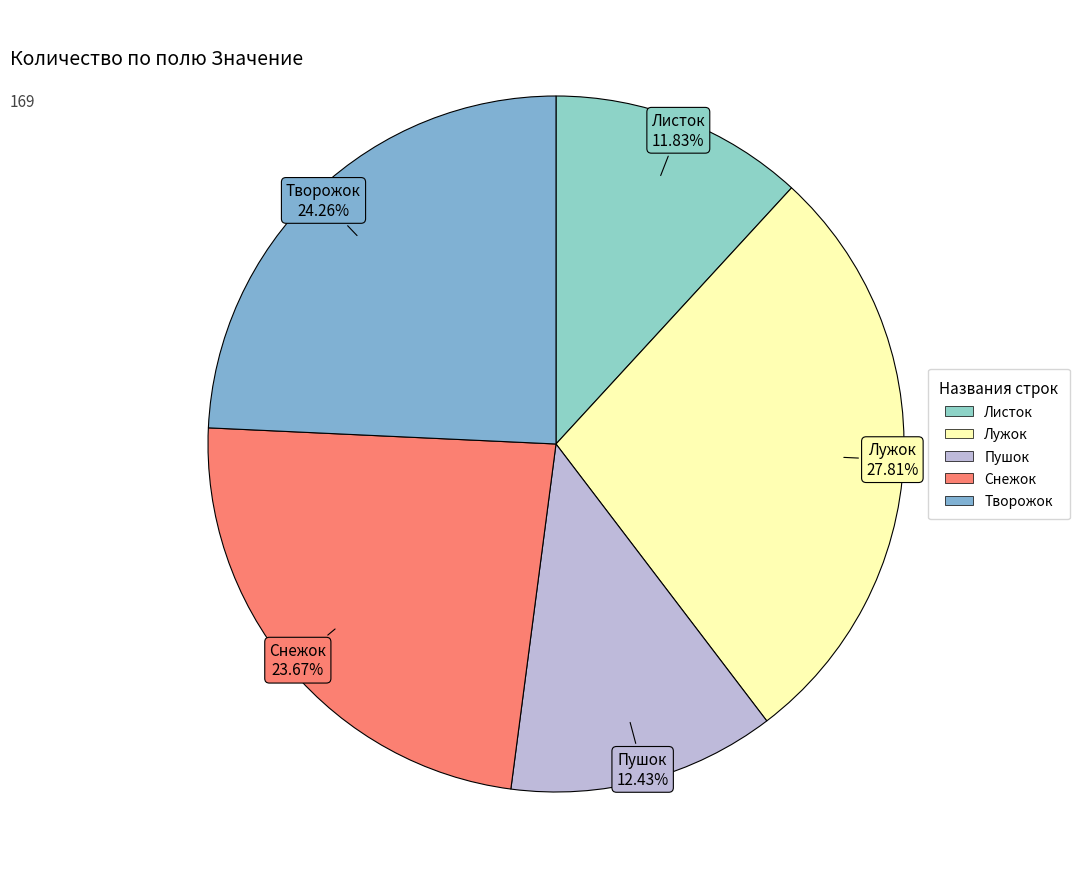

To the nearest percent, what is the combined percentage of Листок and Лужок?

40%